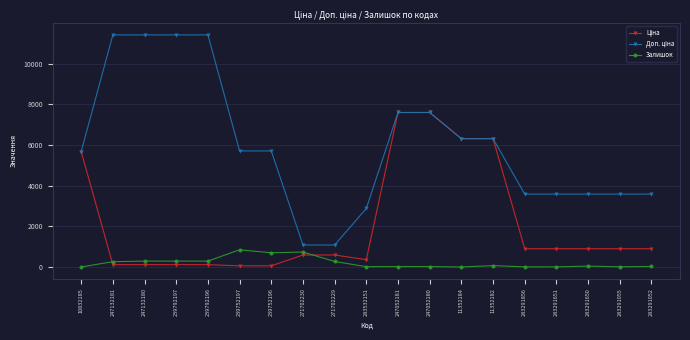

What is the maximum value shown in the chart?

11410.0